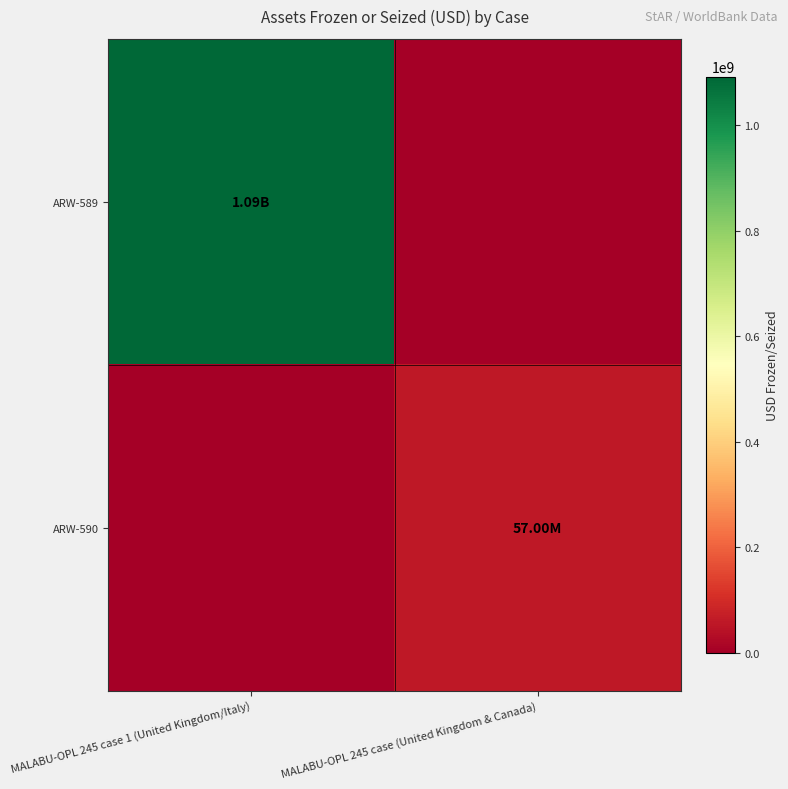

List the series in order of their peak value, highest first.

ARW-589, ARW-590